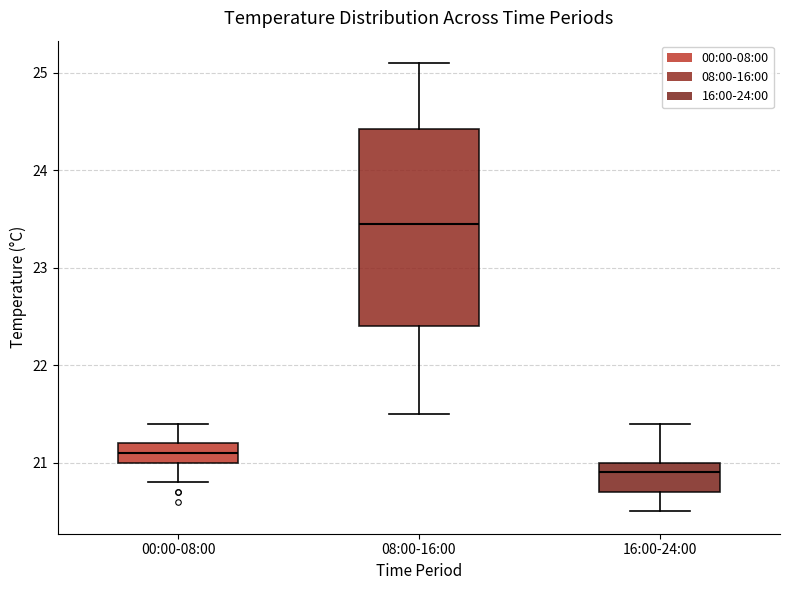

Reading left to right, read every box against the y-axis: the position of its median line, the range the box covers, and the ends of its whiskers. The values are not printed on the chart, so give them approximately, as read against the axis.

00:00-08:00: median 21.1, box 21.0 to 21.2, whiskers 20.8 to 21.4
08:00-16:00: median 23.5, box 22.4 to 24.4, whiskers 21.5 to 25.1
16:00-24:00: median 20.9, box 20.7 to 21.0, whiskers 20.5 to 21.4